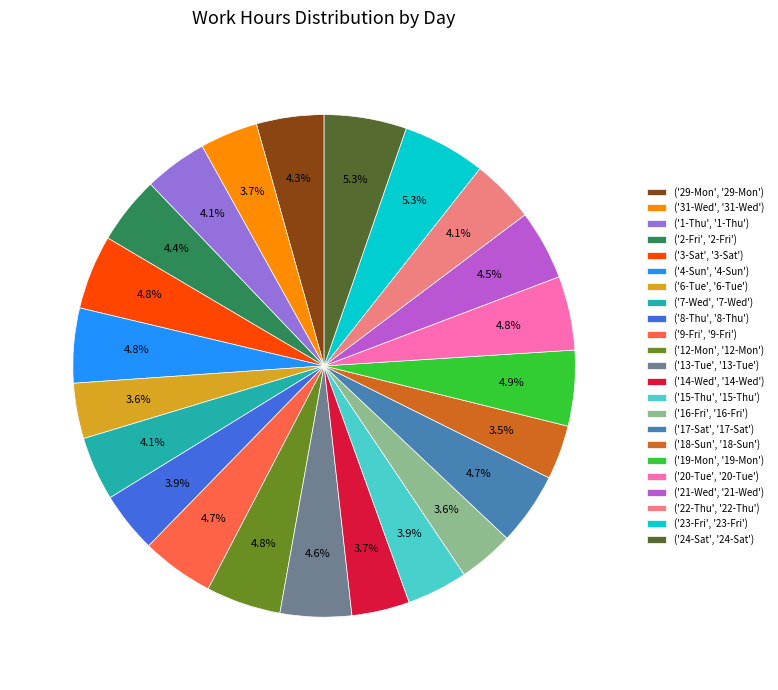

Does any single category account for the majority?

No